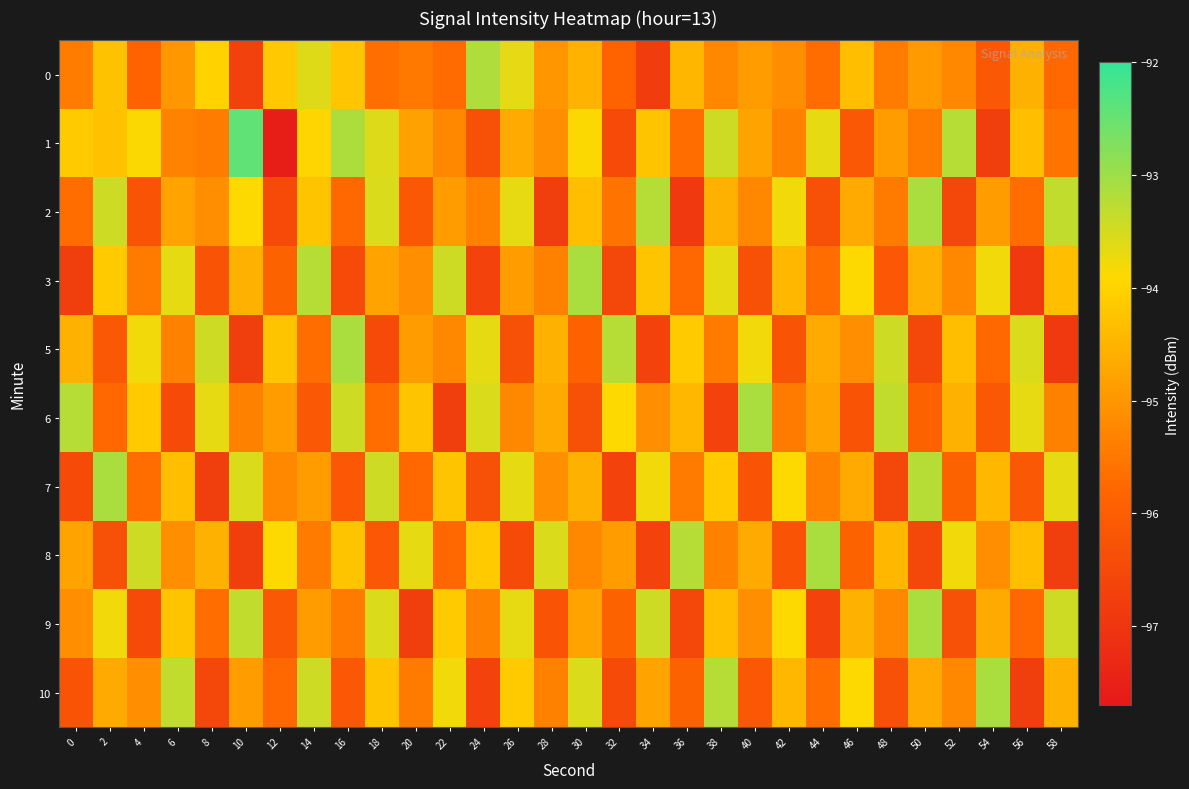

Between 2 and 40, which series saw the biggest shift?

7